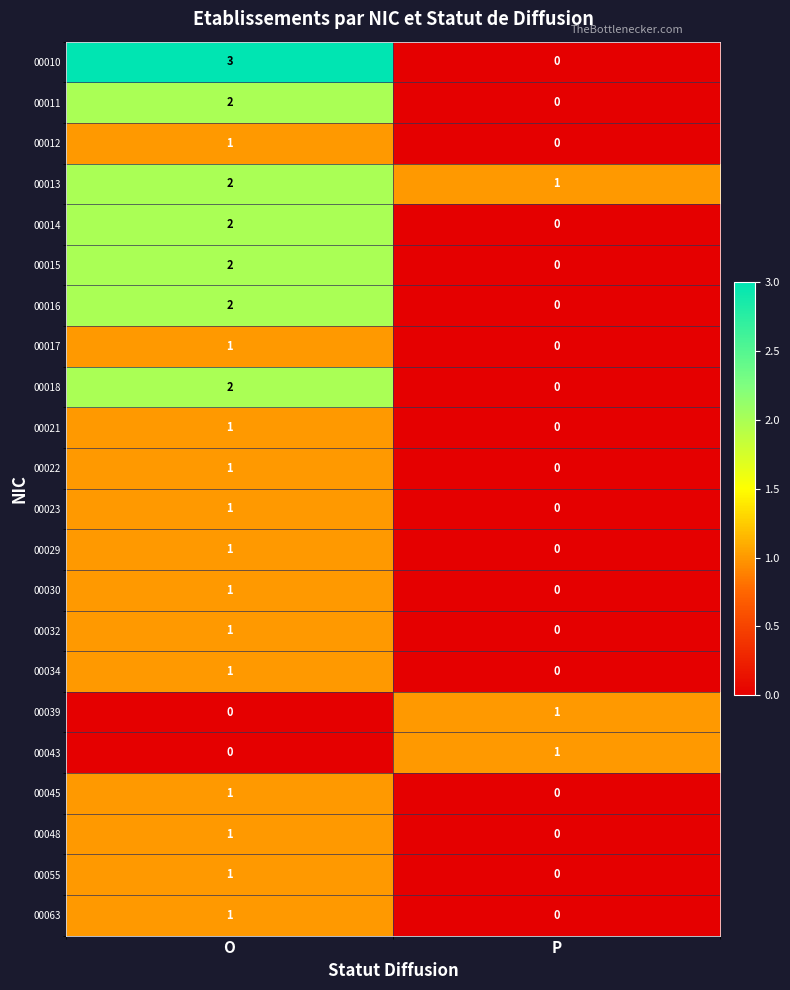

Is the value of 00012 at O greater than the value of 00011 at O?

No